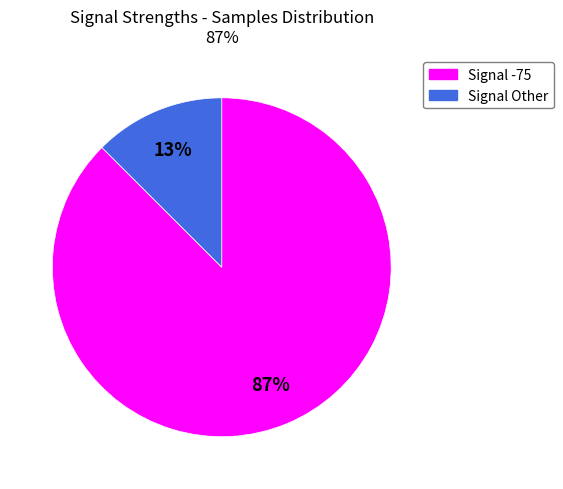

Does any single category account for the majority?

Yes